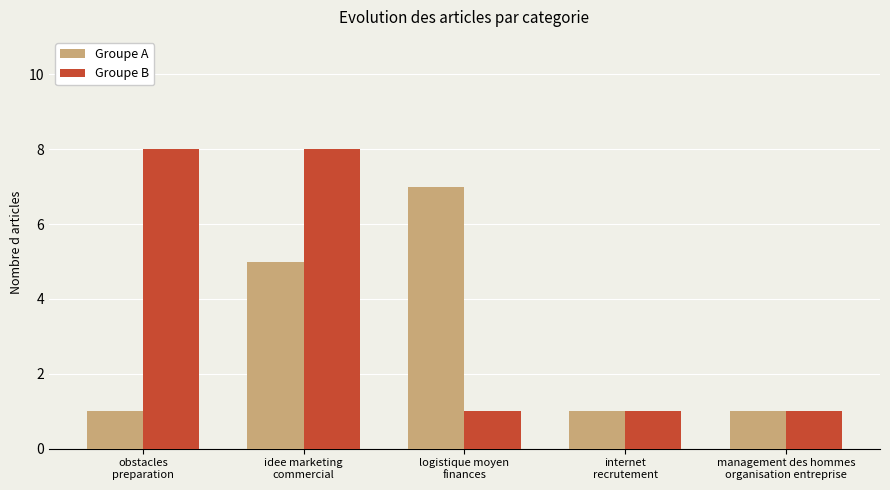

At which category is the sum across all series the highest?

idee marketing
commercial